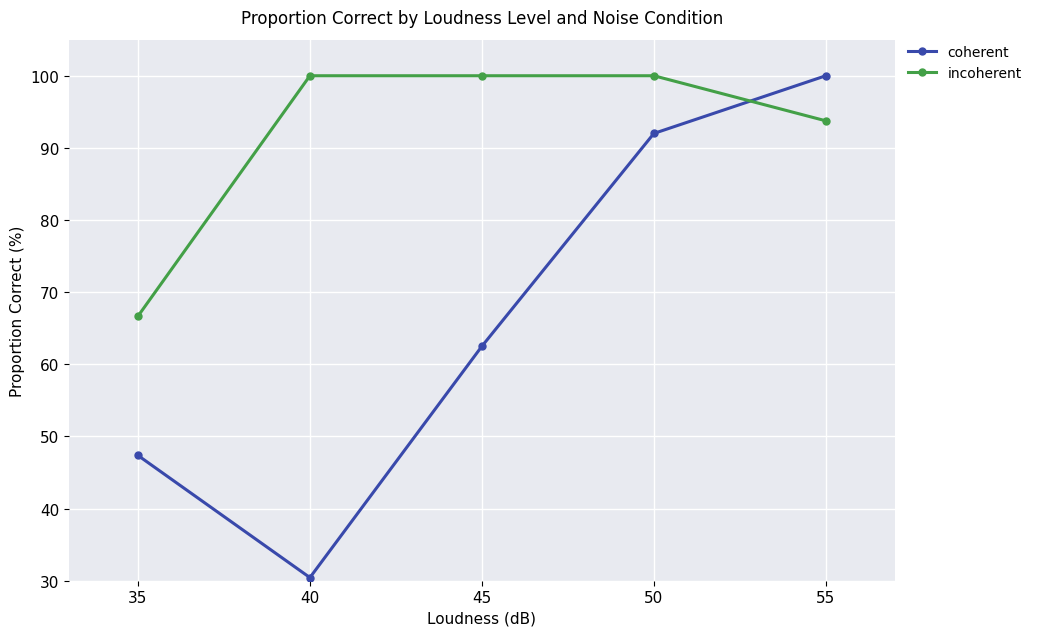

How many series are shown in this chart?

2